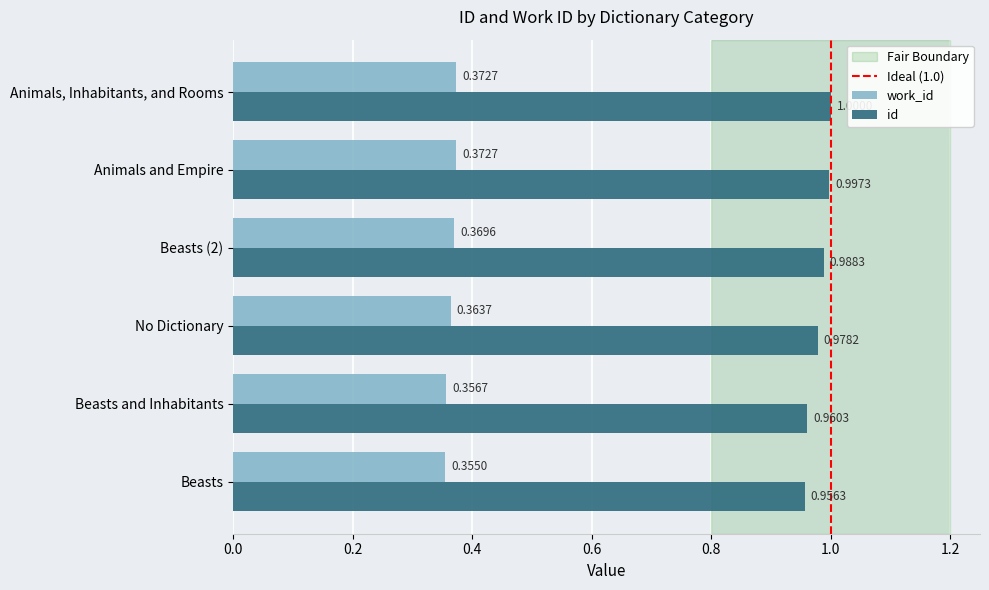

At which category does the chart reach its peak across all series?

Animals, Inhabitants, and Rooms